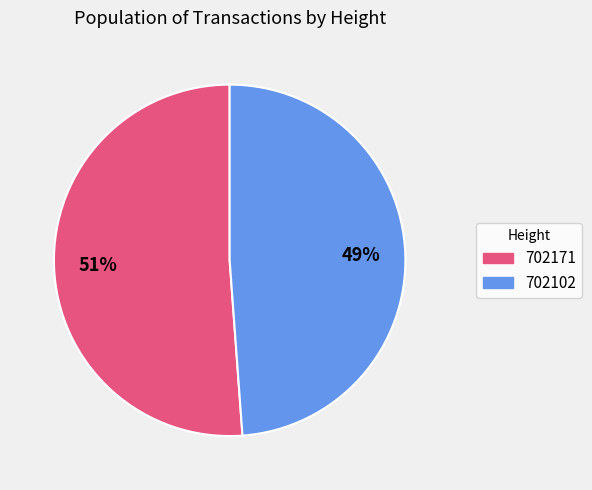

True or false: 702171 accounts for 51% of the total.

True